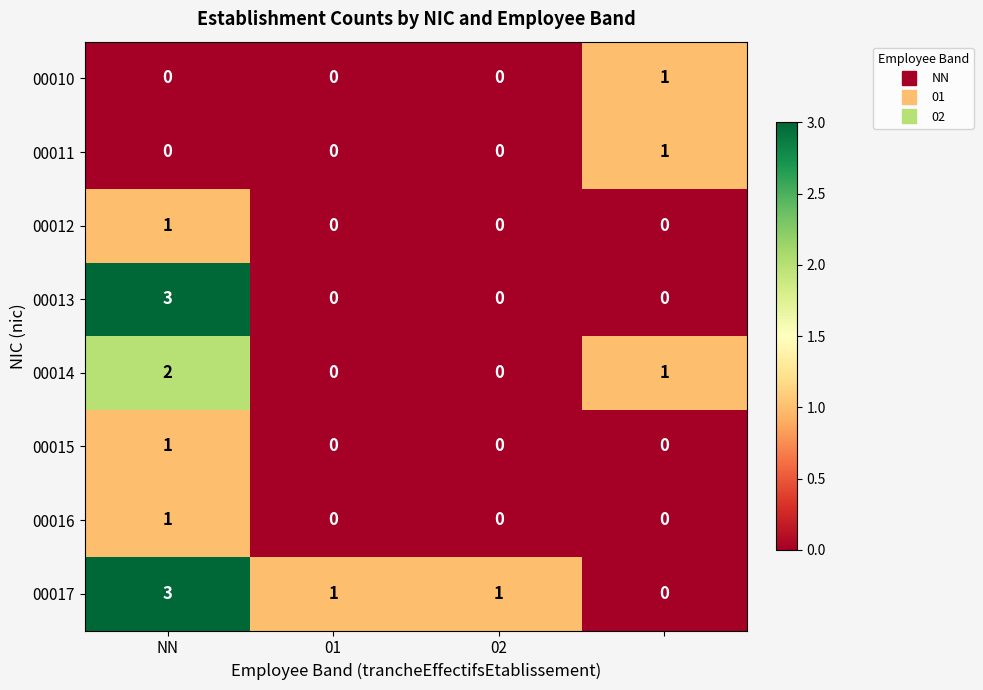

Which series has the largest total across all categories?

00017